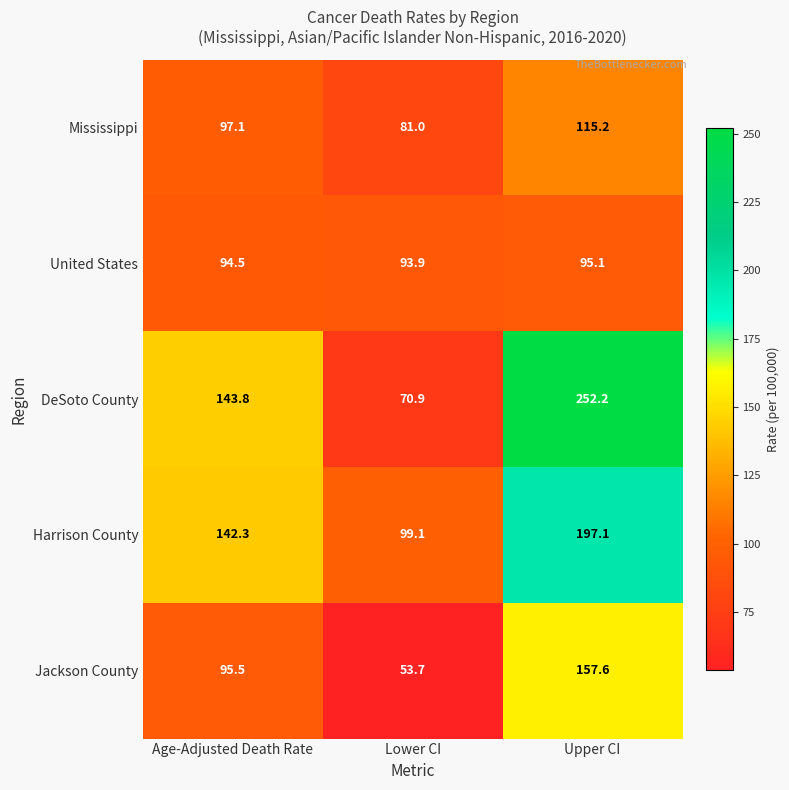

At which label does Jackson County first exceed 95?

Age-Adjusted Death Rate